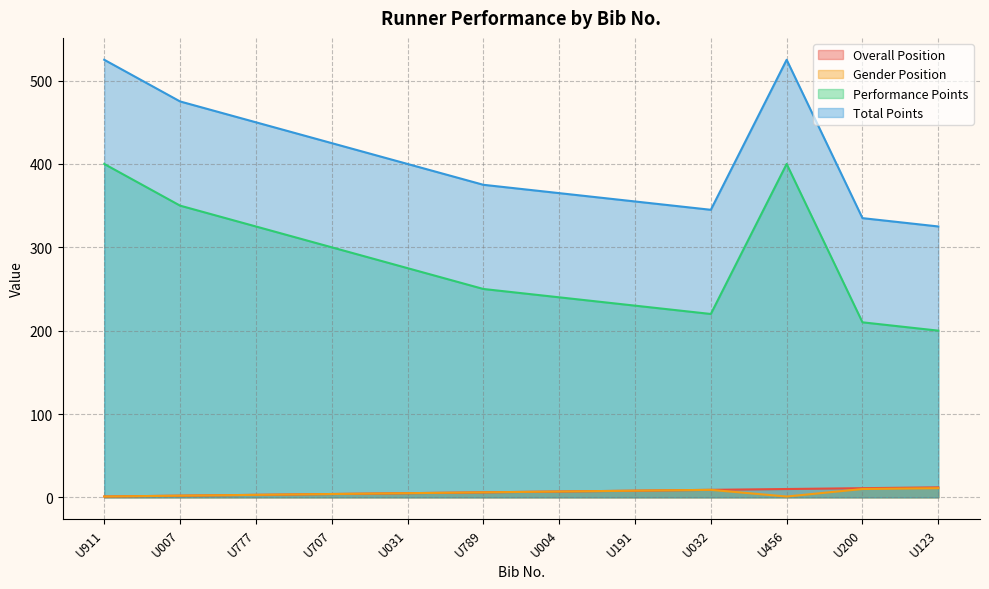

What is the label of the 7th point from the left?

U004